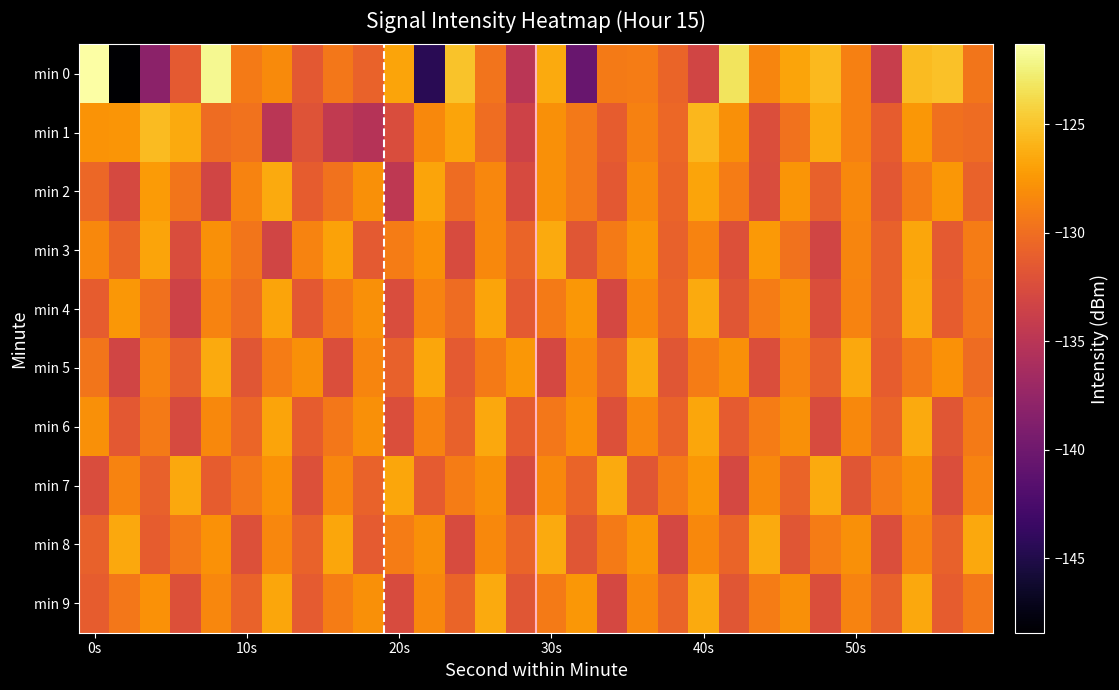

Which series has the largest range (max minus min)?

min 0